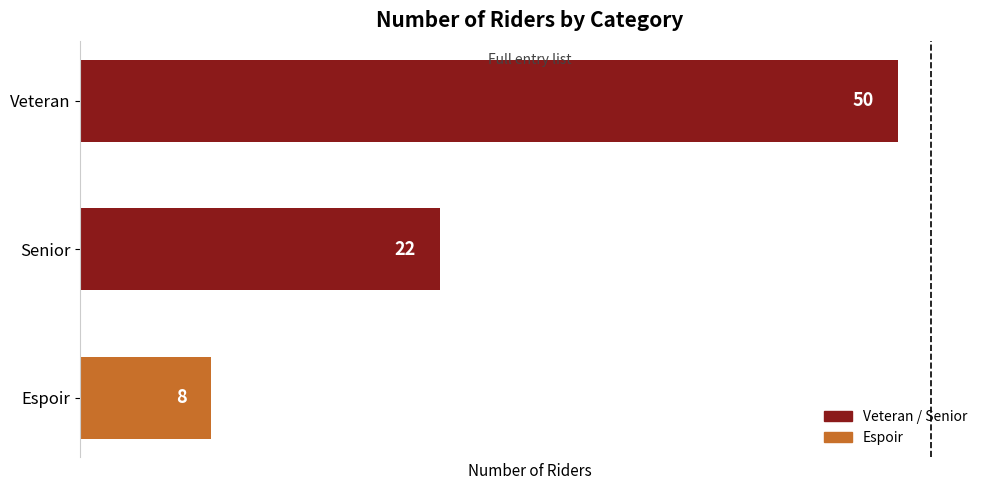

Approximately how many times larger is the value at Espoir compared to Senior?

0.4